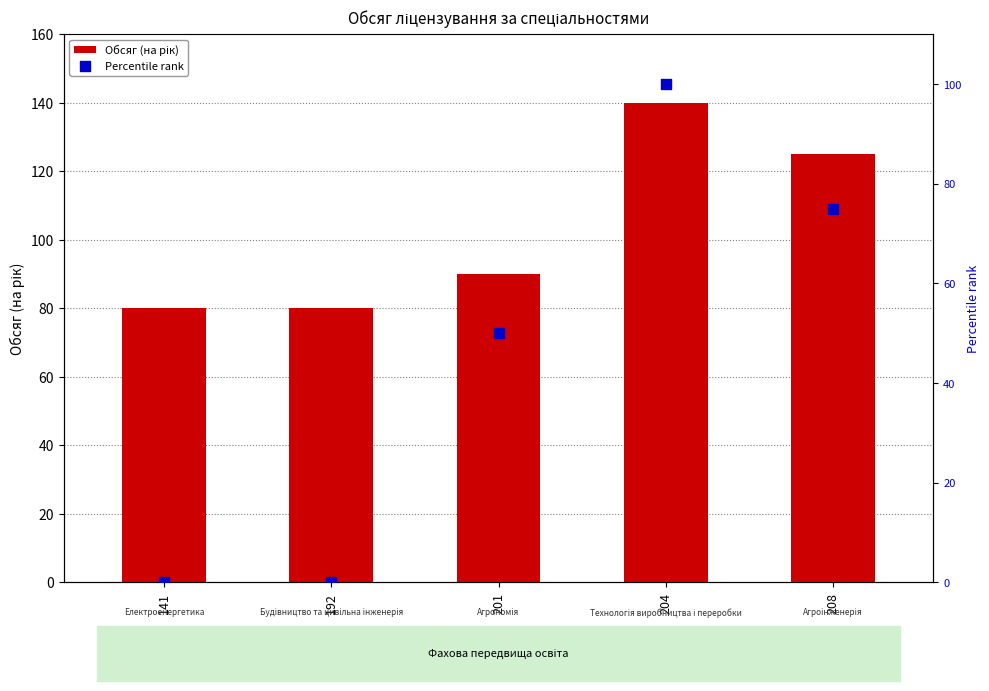

Which series has the largest total across all categories?

Обсяг (на рік)